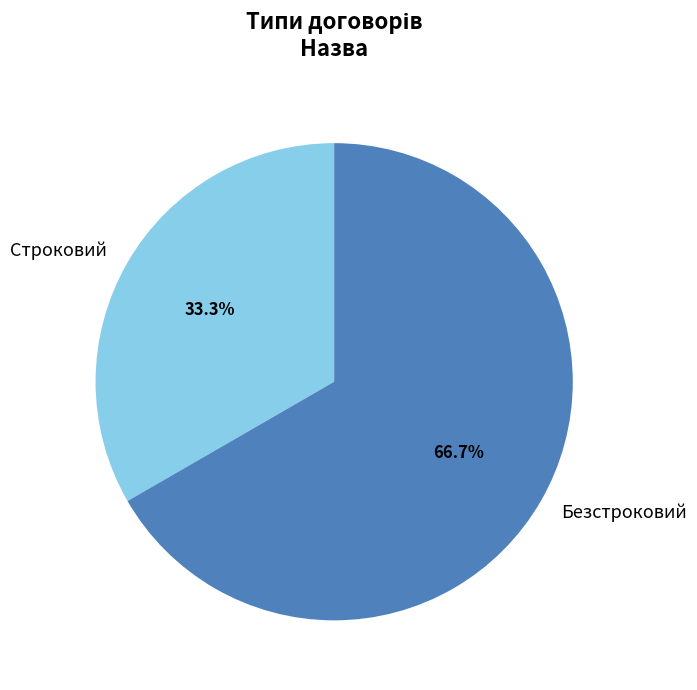

True or false: Безстроковий accounts for 67% of the total.

True